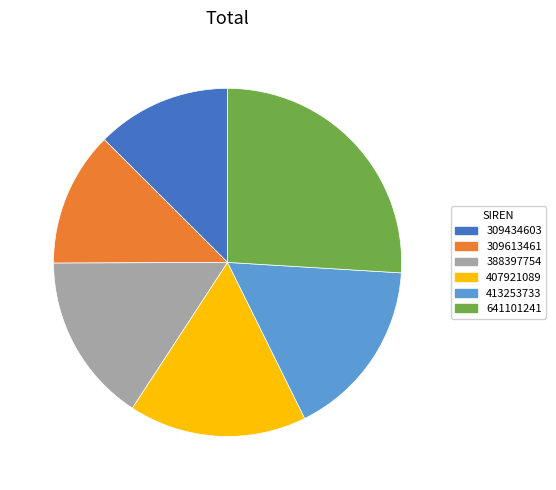

Between 407921089 and 388397754, which is larger?

407921089